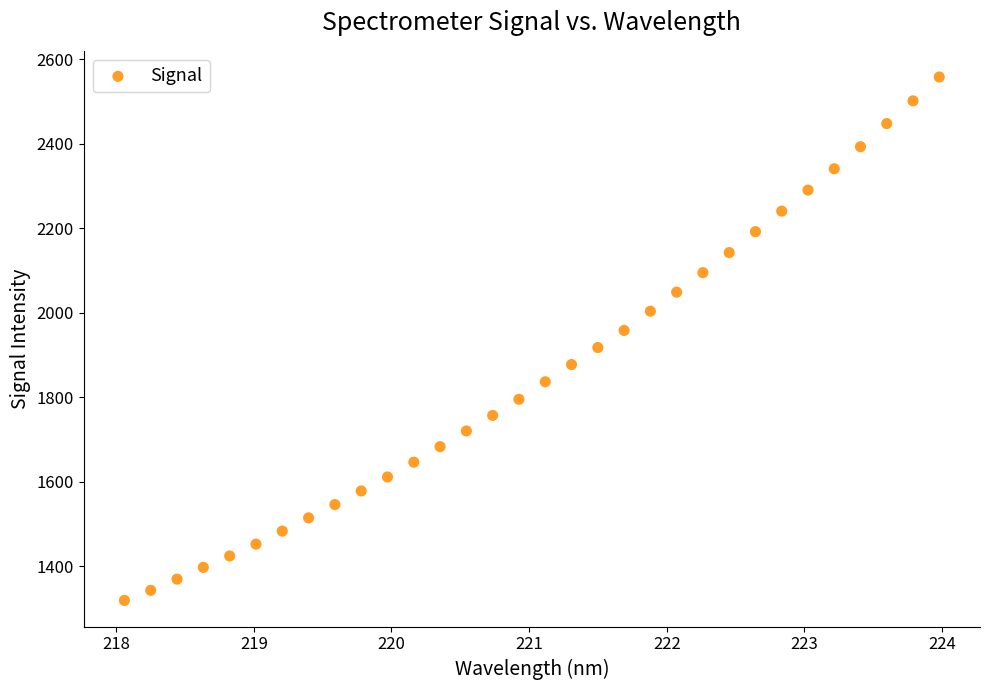

What is the range of X values (max minus min)?

5.9